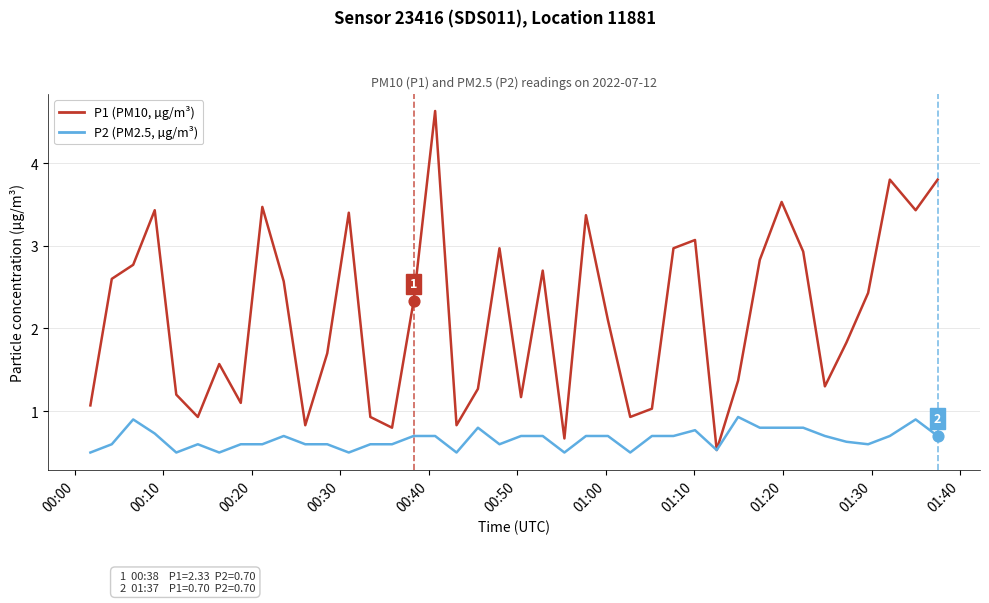

What is the smallest value displayed?

0.5